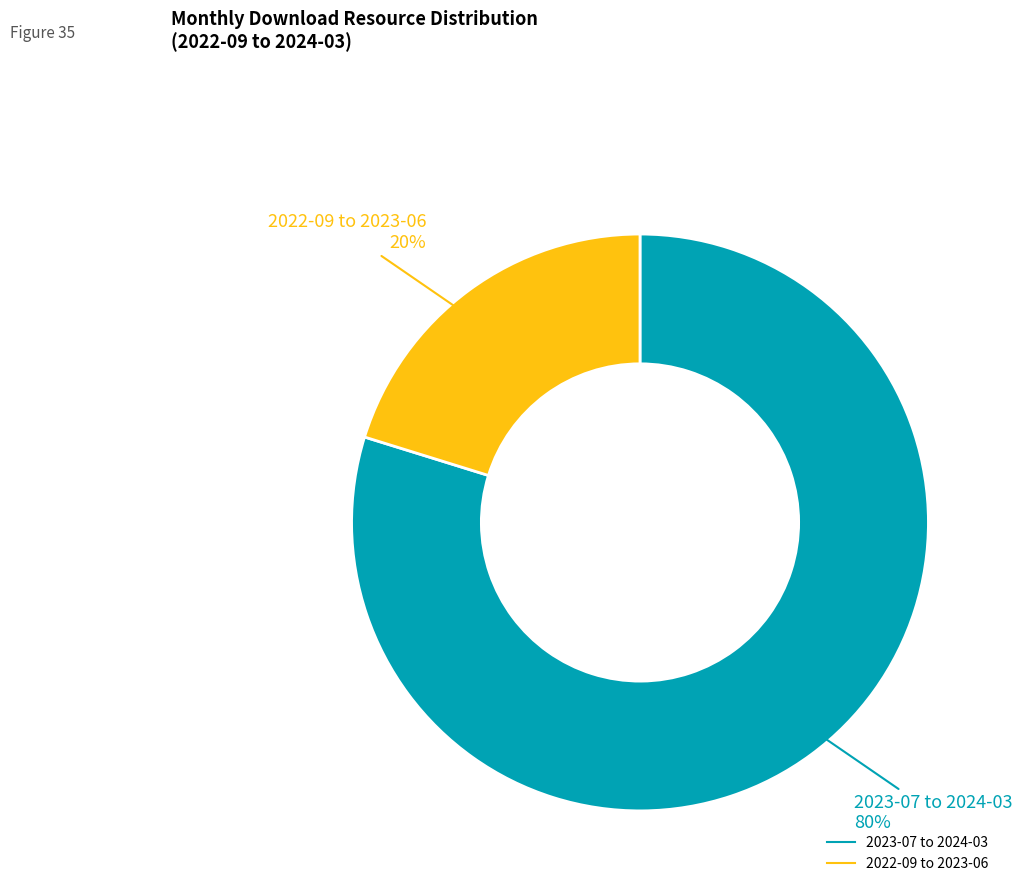

Is there a majority slice in this chart?

Yes